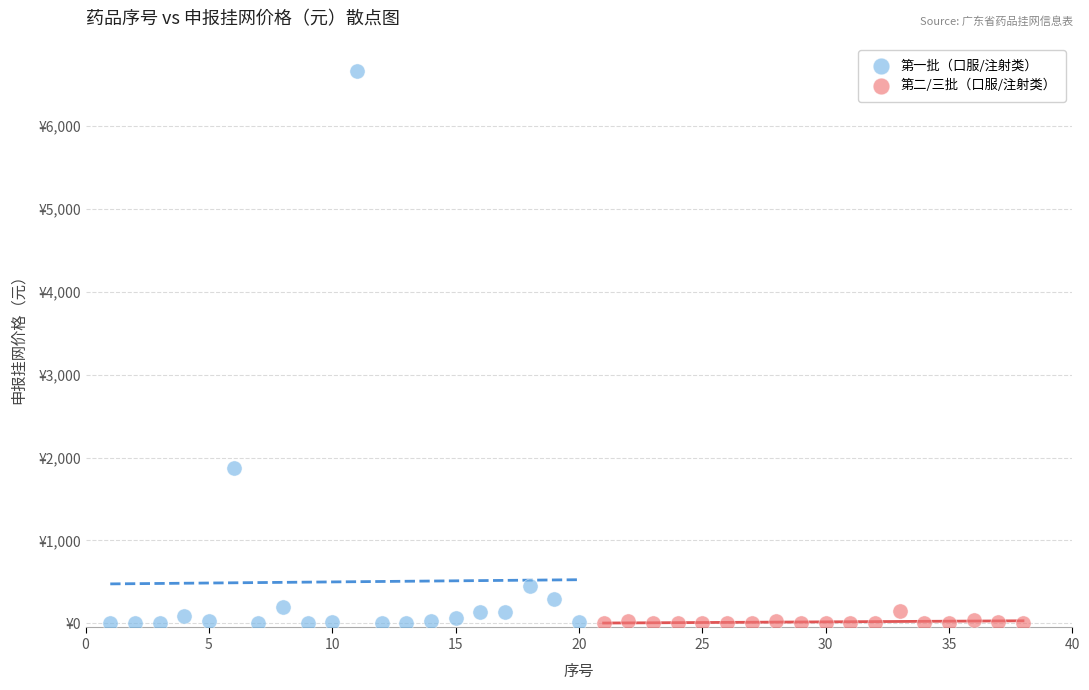

What are all the series names shown in the legend?

第一批（口服/注射类）, 第二/三批（口服/注射类）